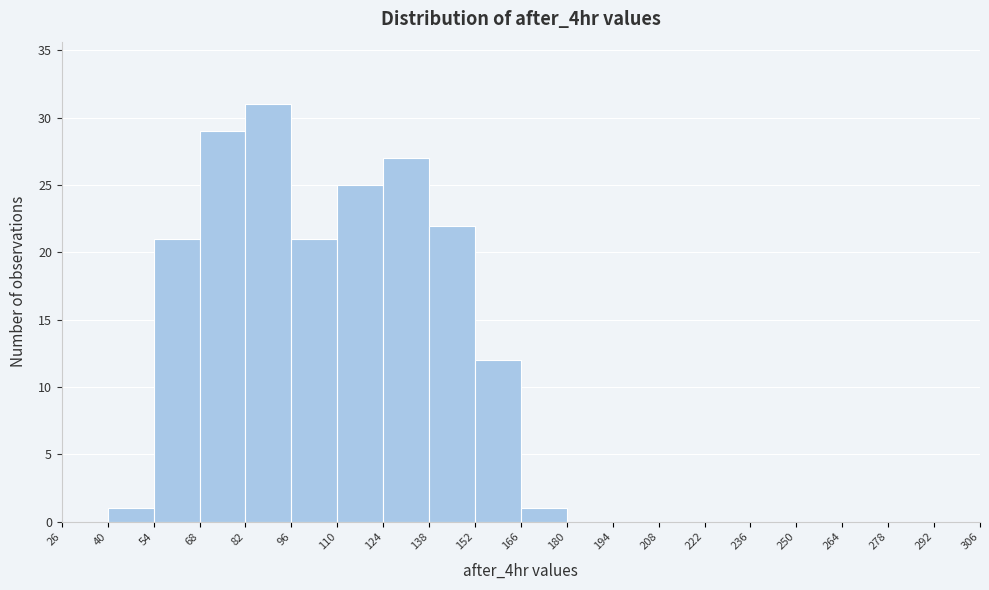

Reading left to right, list every bar in this chart as the range it spans on the x-axis followed by its height. The values are not printed on the chart, so give them approximately, as read against the axis.

26 to 40: 0
40 to 54: 1
54 to 68: 21
68 to 82: 29
82 to 96: 31
96 to 110: 21
110 to 124: 25
124 to 138: 27
138 to 152: 22
152 to 166: 12
166 to 180: 1
180 to 194: 0
194 to 208: 0
208 to 222: 0
222 to 236: 0
236 to 250: 0
250 to 264: 0
264 to 278: 0
278 to 292: 0
292 to 306: 0